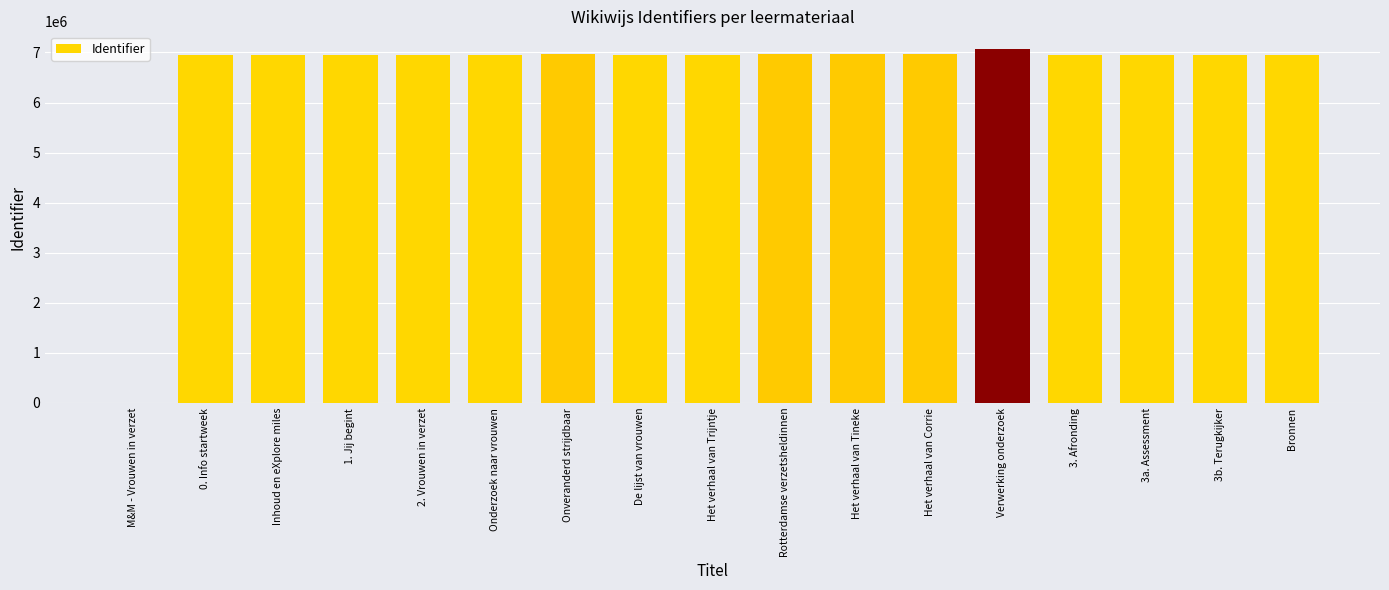

True or false: the data shows 10958483 at 0. Info startweek.

False